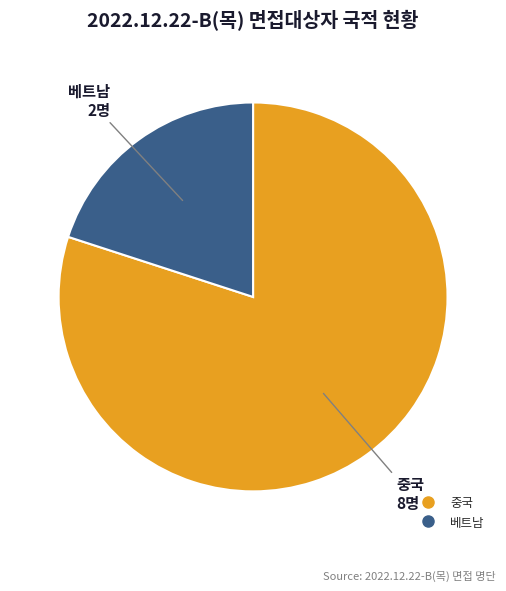

The 중국 slice represents 91% of the pie. True or false?

False